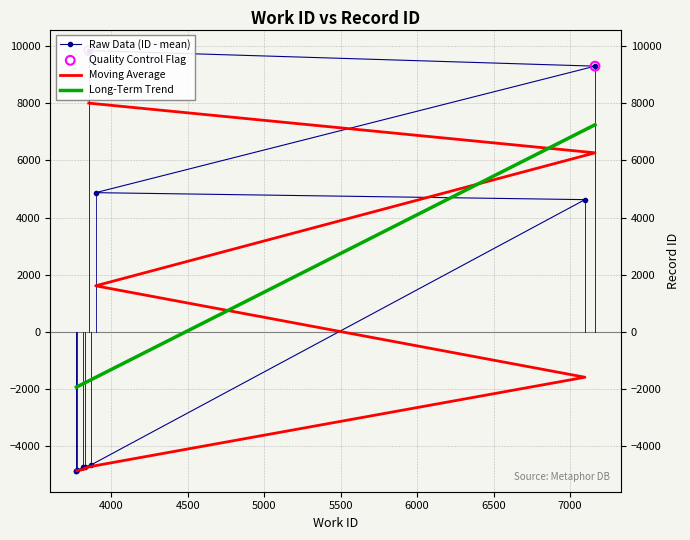

Between 3772 and 3853, which is larger?

3853